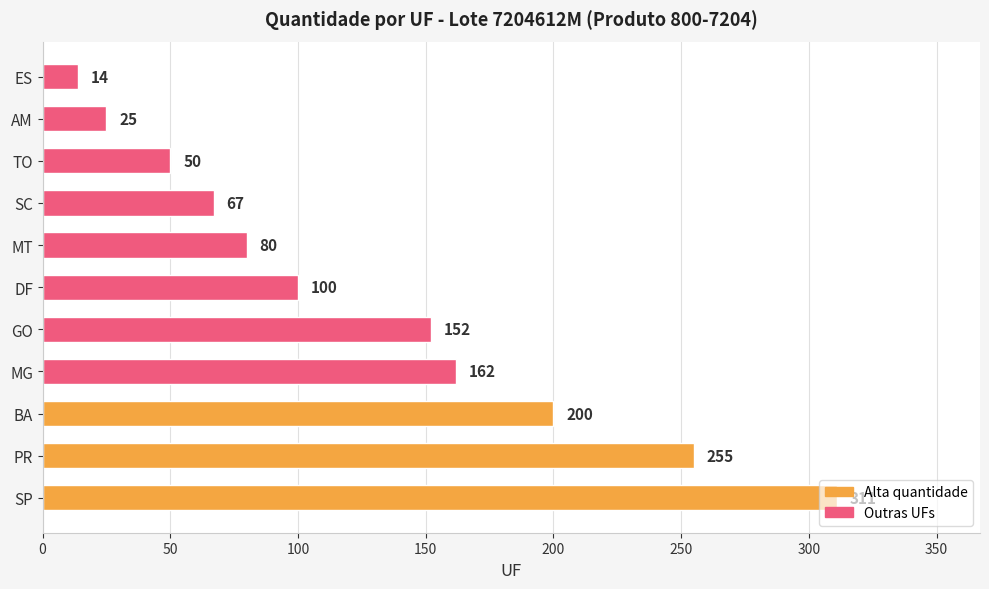

What is the change in value from GO to AM?

-127